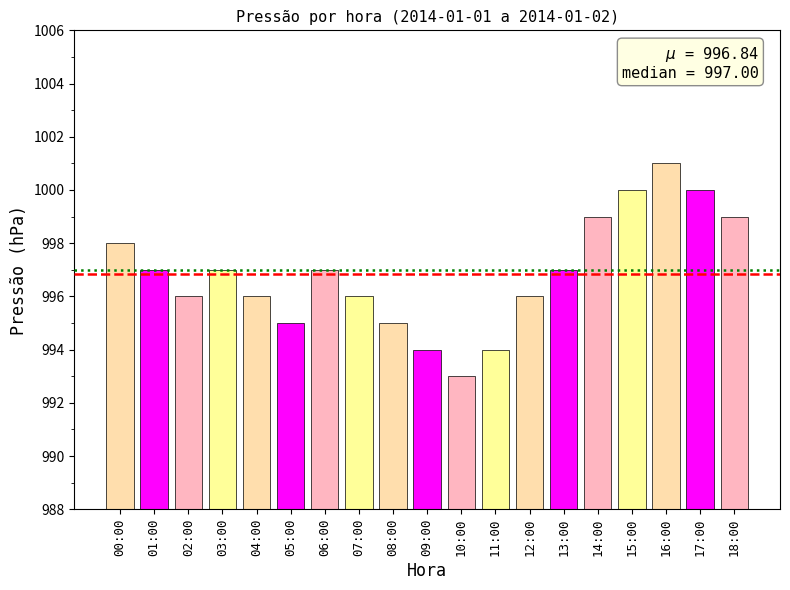

What is the sum of the values at 00:00 and 12:00?

1994